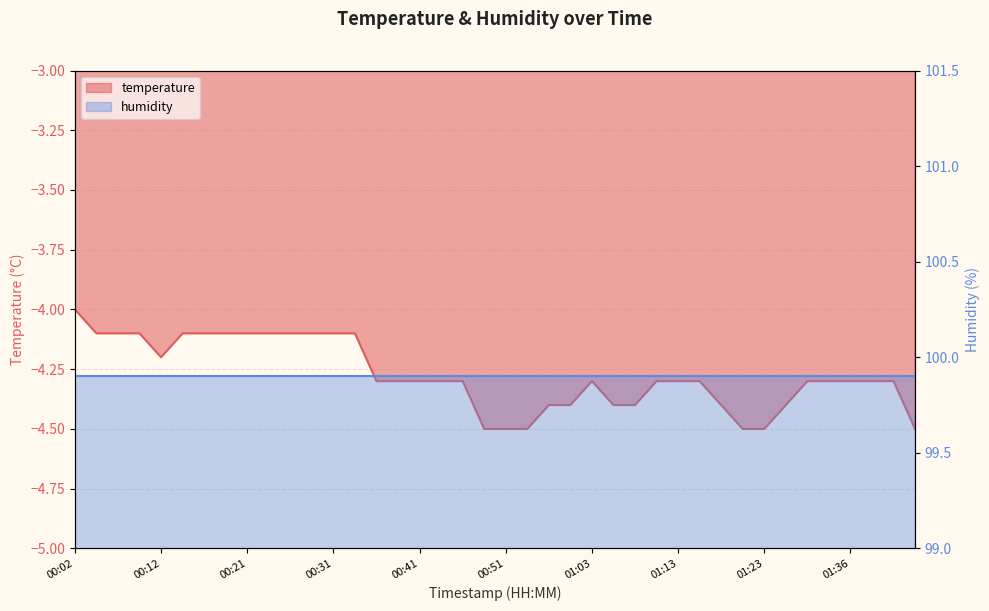

Reading right to left, list all the values displayed in this chart.

01:44=-4.5	01:41=-4.3	01:38=-4.3	01:36=-4.3	01:33=-4.3	01:31=-4.3	01:29=-4.4	01:23=-4.5	01:21=-4.5	01:18=-4.4	01:16=-4.3	01:13=-4.3	01:11=-4.3	01:08=-4.4	01:06=-4.4	01:03=-4.3	00:58=-4.4	00:56=-4.4	00:53=-4.5	00:51=-4.5	00:48=-4.5	00:46=-4.3	00:43=-4.3	00:41=-4.3	00:39=-4.3	00:36=-4.3	00:34=-4.1	00:31=-4.1	00:29=-4.1	00:26=-4.1	00:24=-4.1	00:21=-4.1	00:19=-4.1	00:17=-4.1	00:14=-4.1	00:12=-4.2	00:09=-4.1	00:07=-4.1	00:04=-4.1	00:02=-4.0